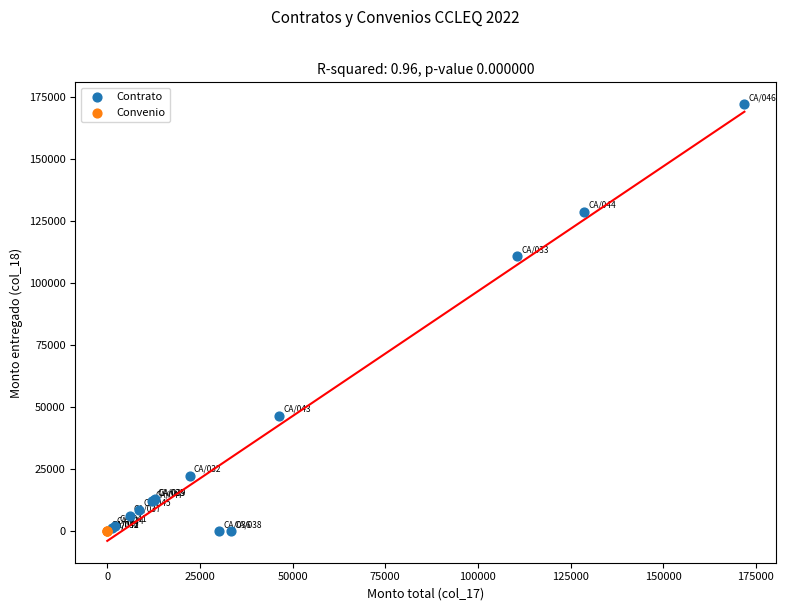

Which series reaches the maximum Y coordinate?

Contrato